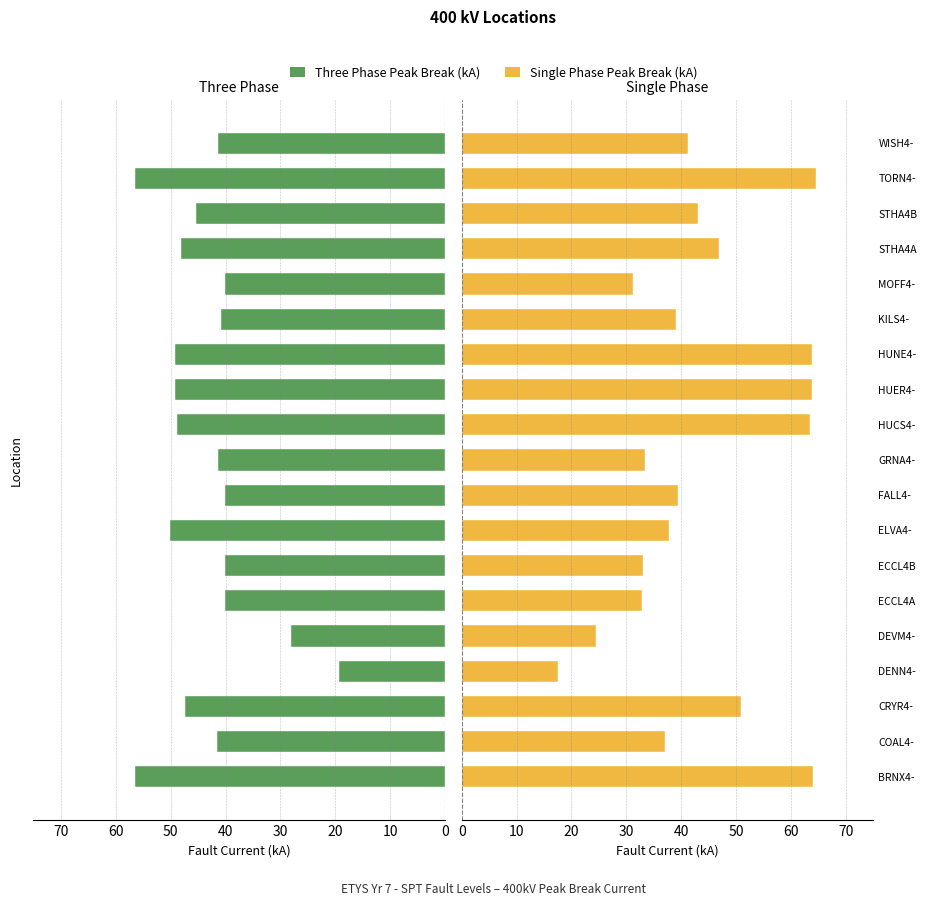

Does the chart contain stacked bars?

No